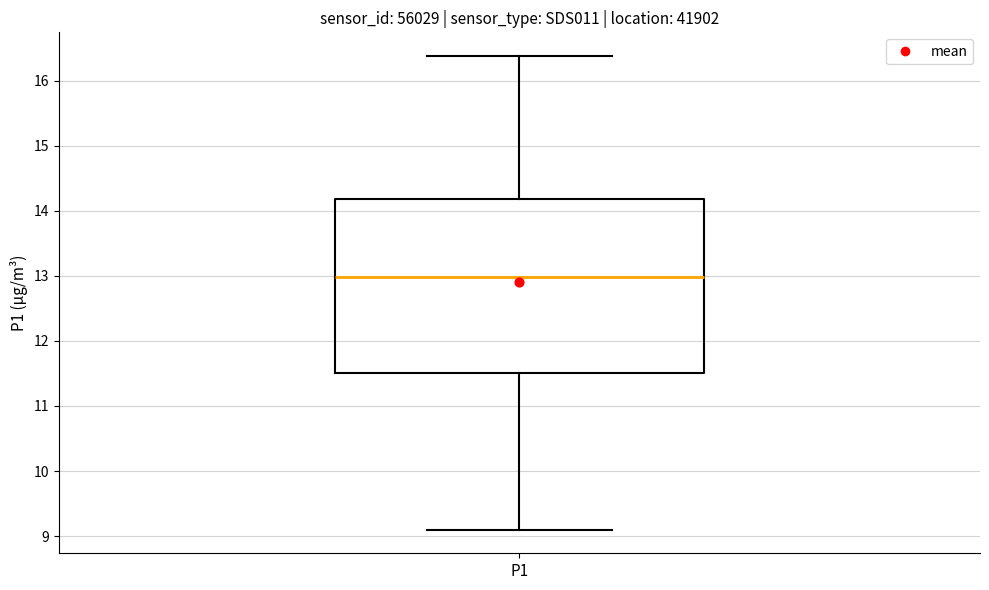

Where does the median line of the box for P1 sit on the y-axis? The values are not printed on the chart, so give them approximately, as read against the axis.

13.0